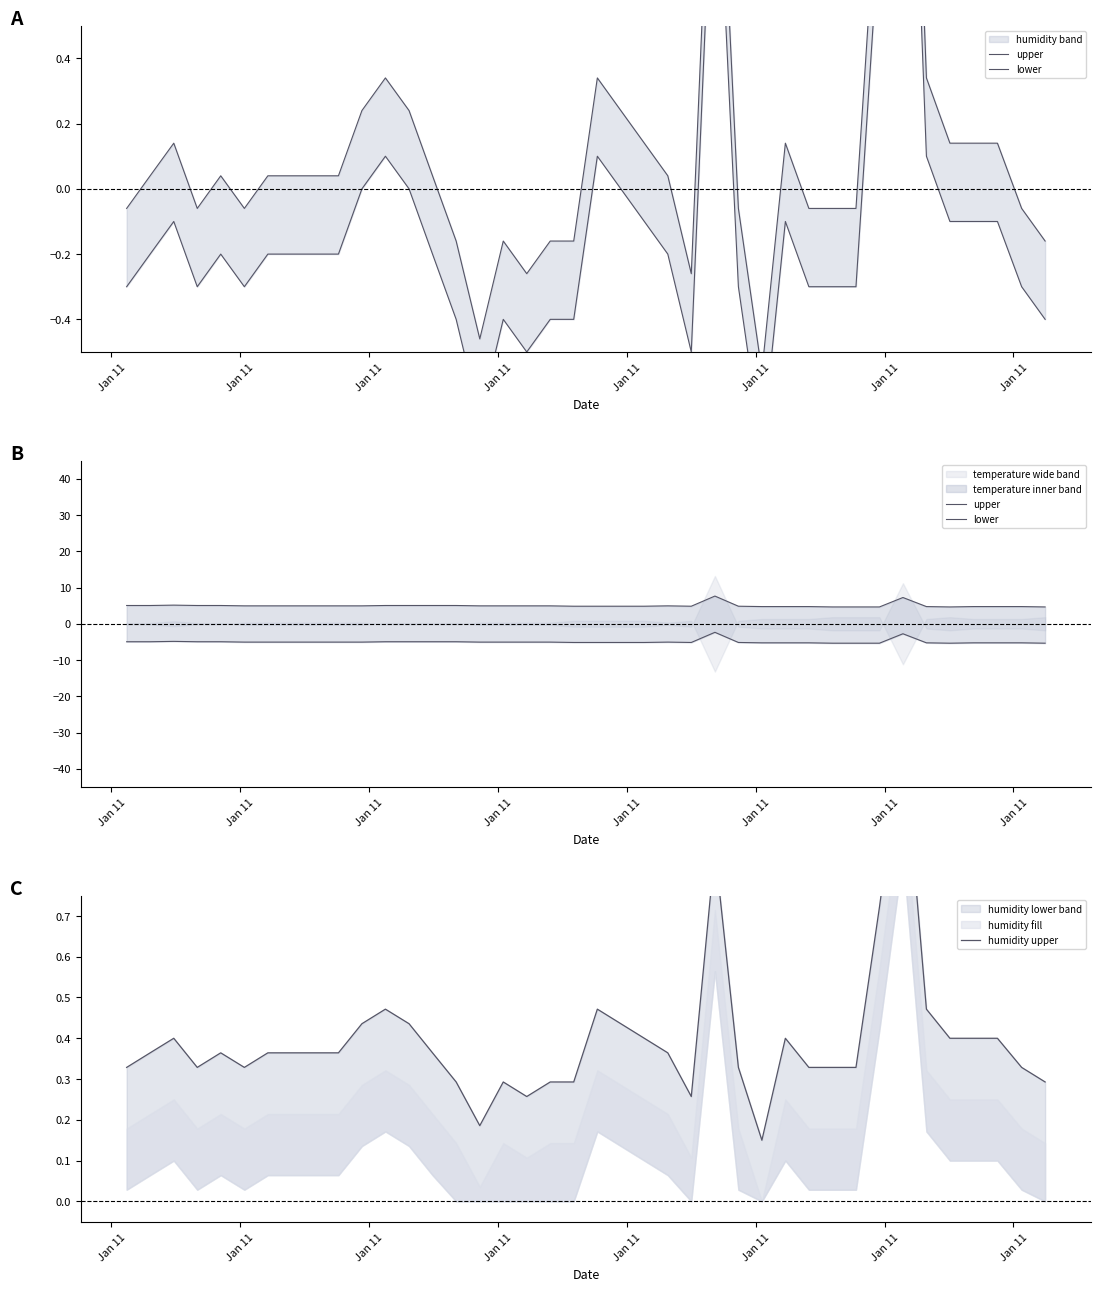

What is the sum of all upper values?

200.0